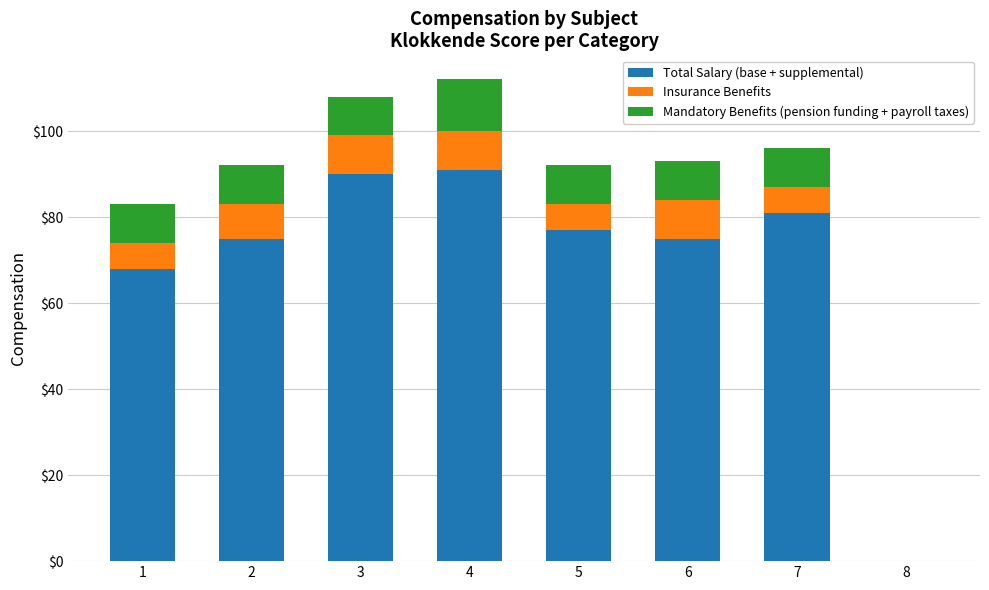

What is the sum of all Total Salary (base + supplemental) values?

557